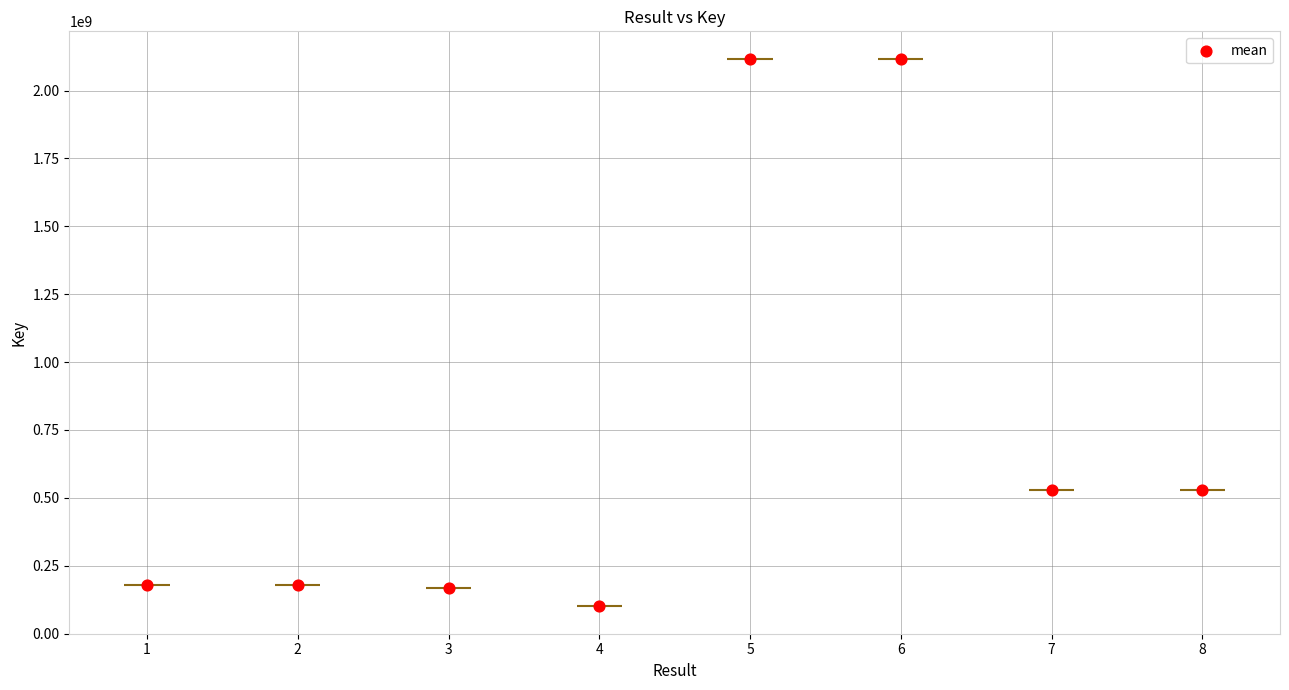

What is the change in value from 3 to 7?

+360092941